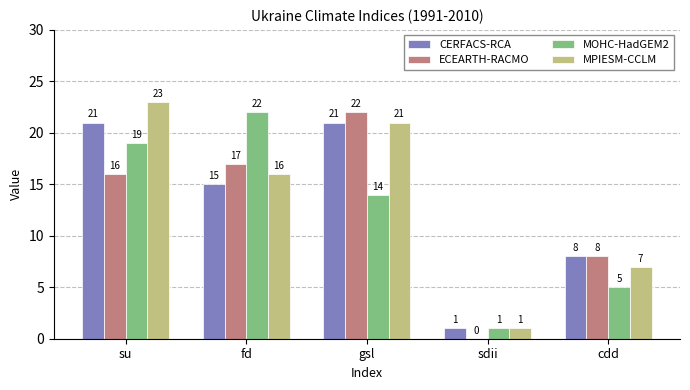

What is the sum of the MOHC-HadGEM2 values at su and fd?

41